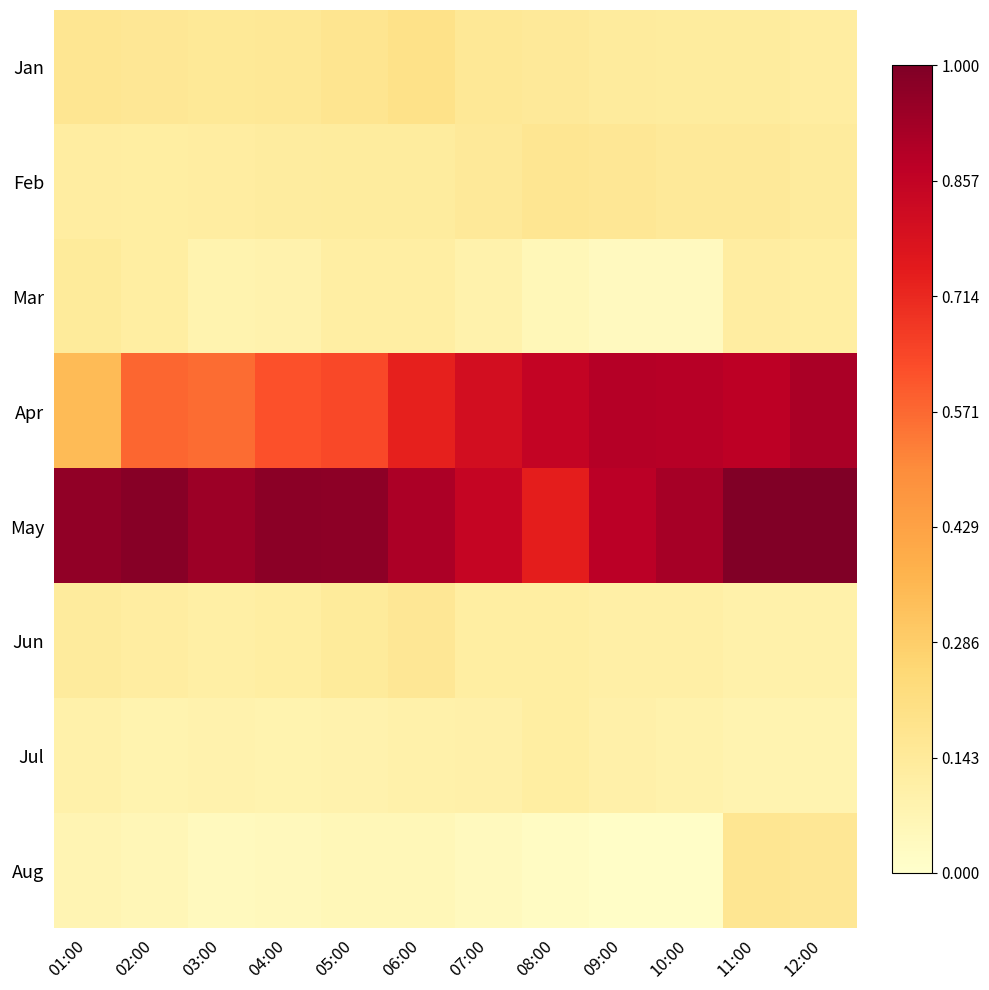

Reading right to left, list all the values displayed in this chart.

Jan: 12:00=0.1	11:00=0.1	10:00=0.1	09:00=0.1	08:00=0.1	07:00=0.2	06:00=0.2	05:00=0.2	04:00=0.2	03:00=0.2	02:00=0.2	01:00=0.2
Feb: 12:00=0.1	11:00=0.1	10:00=0.1	09:00=0.2	08:00=0.2	07:00=0.1	06:00=0.1	05:00=0.1	04:00=0.1	03:00=0.1	02:00=0.1	01:00=0.1
Mar: 12:00=0.1	11:00=0.1	10:00=0.0	09:00=0.0	08:00=0.1	07:00=0.1	06:00=0.1	05:00=0.1	04:00=0.1	03:00=0.1	02:00=0.1	01:00=0.1
Apr: 12:00=0.9	11:00=0.9	10:00=0.9	09:00=0.9	08:00=0.9	07:00=0.8	06:00=0.7	05:00=0.6	04:00=0.6	03:00=0.6	02:00=0.6	01:00=0.3
May: 12:00=1.0	11:00=1.0	10:00=0.9	09:00=0.9	08:00=0.7	07:00=0.8	06:00=0.9	05:00=1.0	04:00=1.0	03:00=0.9	02:00=1.0	01:00=1.0
Jun: 12:00=0.1	11:00=0.1	10:00=0.1	09:00=0.1	08:00=0.1	07:00=0.1	06:00=0.2	05:00=0.1	04:00=0.1	03:00=0.1	02:00=0.1	01:00=0.1
Jul: 12:00=0.1	11:00=0.1	10:00=0.1	09:00=0.1	08:00=0.1	07:00=0.1	06:00=0.1	05:00=0.1	04:00=0.1	03:00=0.1	02:00=0.1	01:00=0.1
Aug: 12:00=0.2	11:00=0.2	10:00=0.0	09:00=0.0	08:00=0.0	07:00=0.0	06:00=0.1	05:00=0.1	04:00=0.0	03:00=0.0	02:00=0.1	01:00=0.1